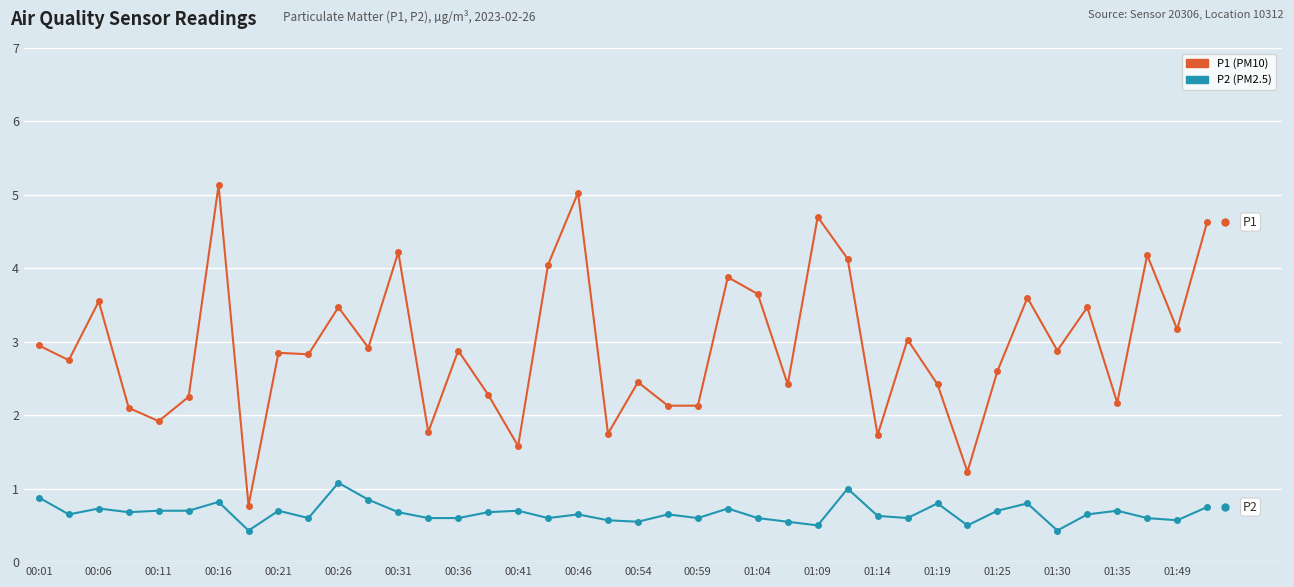

What is the maximum value shown in the chart?

5.1